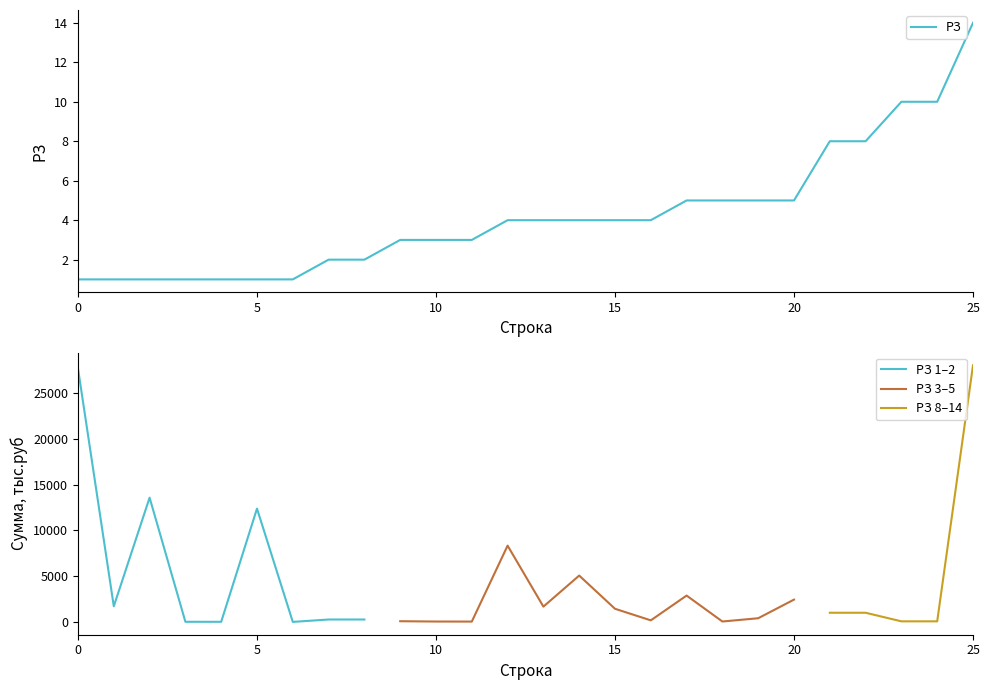

True or false: РЗ 3–5 has a value of 44.7 at 11.

False